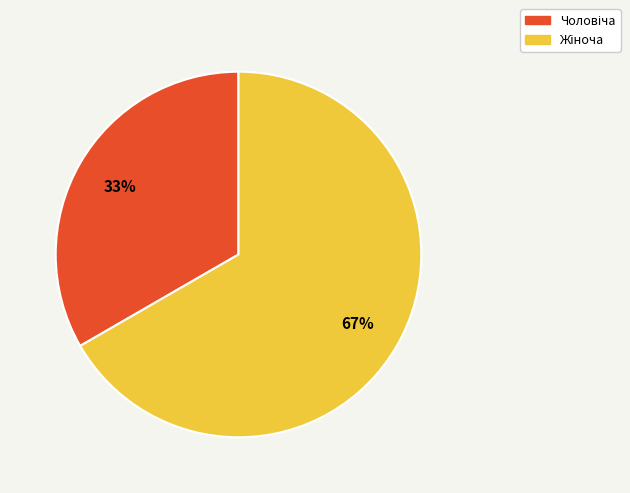

To the nearest percent, what is the average slice percentage?

50%